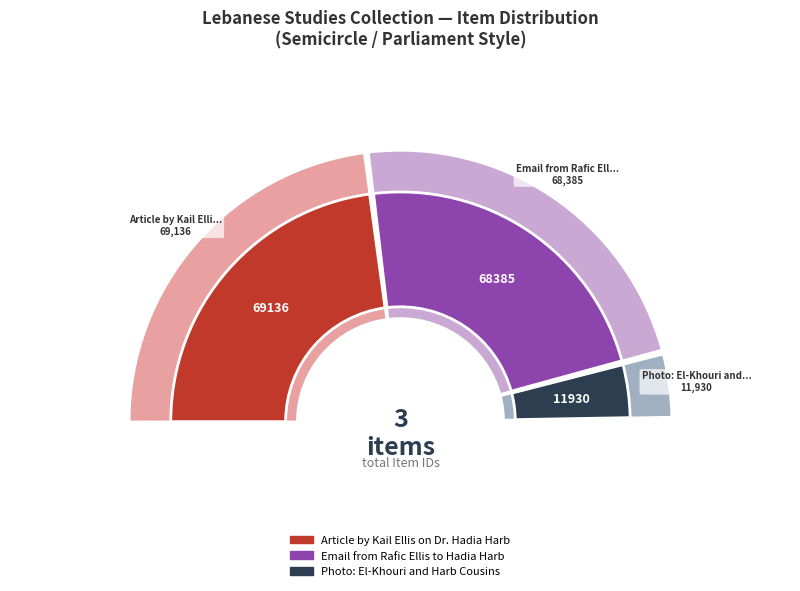

Rank the categories by value from highest to lowest.

Article by Kail Ellis on Dr. Hadia Harb, Email from Rafic Ellis to Hadia Harb, Photo: El-Khouri and Harb Cousins